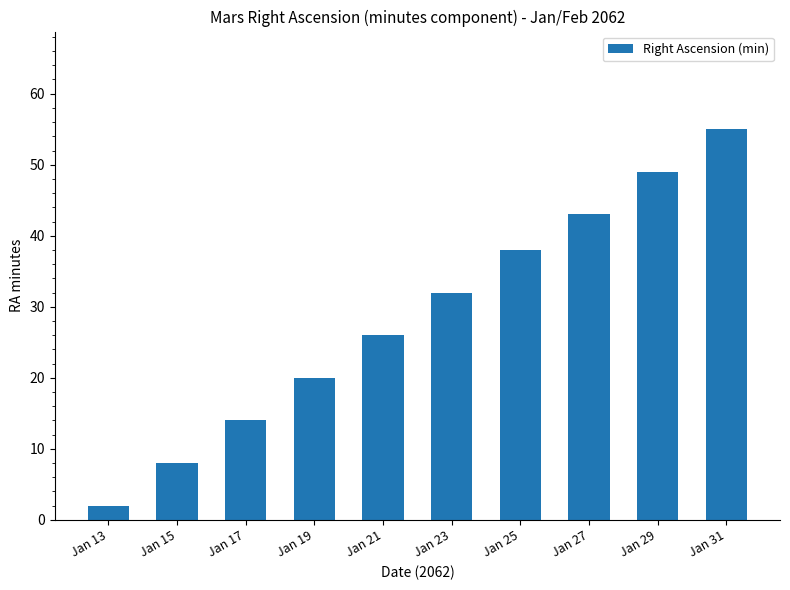

List the labels in order of value, largest first.

Jan 31, Jan 29, Jan 27, Jan 25, Jan 23, Jan 21, Jan 19, Jan 17, Jan 15, Jan 13